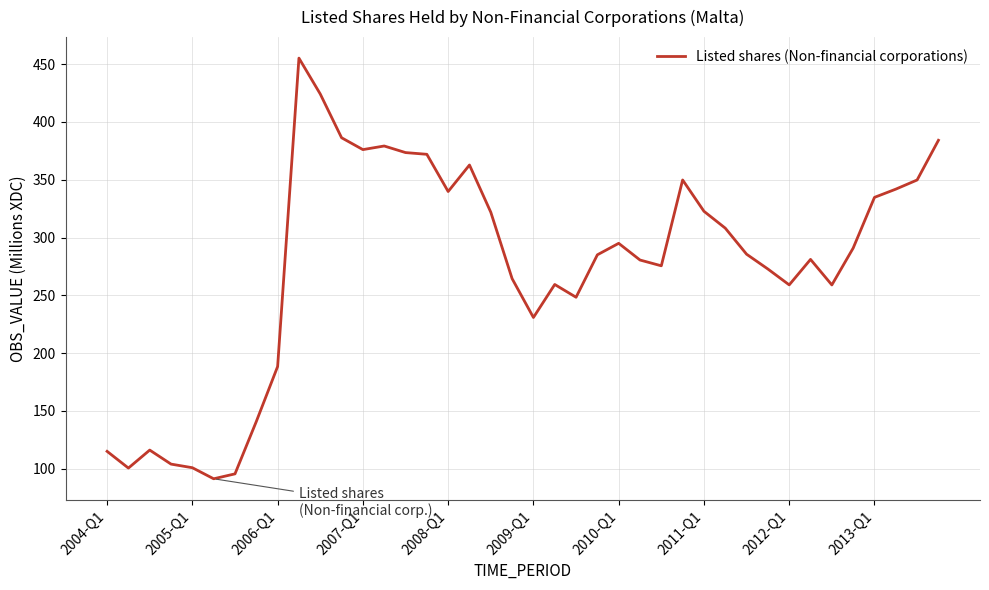

What is the smallest value displayed?

91.4